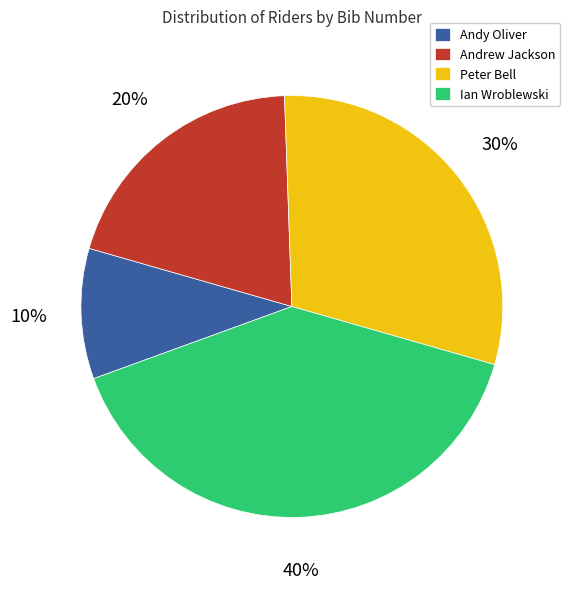

Does Ian Wroblewski represent more than half of the total?

No